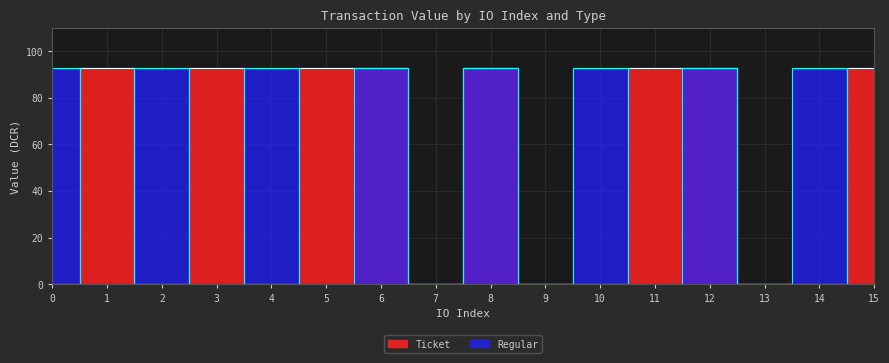

Which series has the widest spread of values?

Ticket